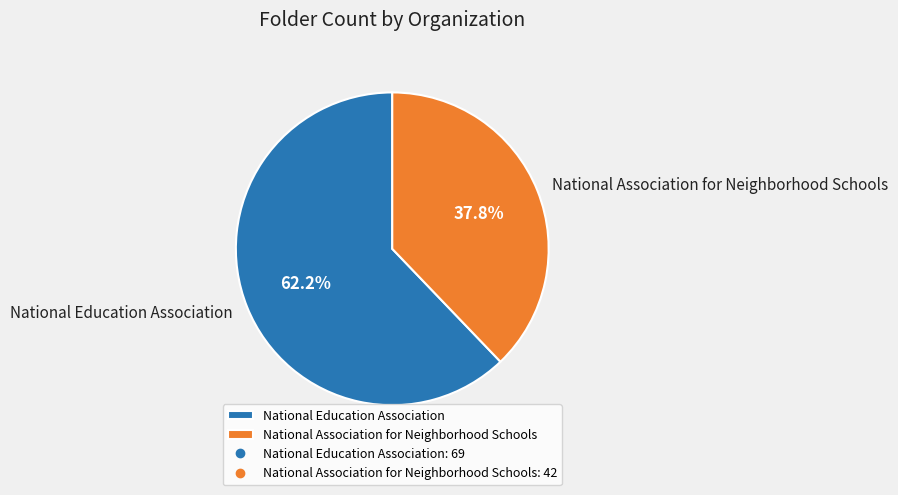

How many slices are in this pie chart?

2